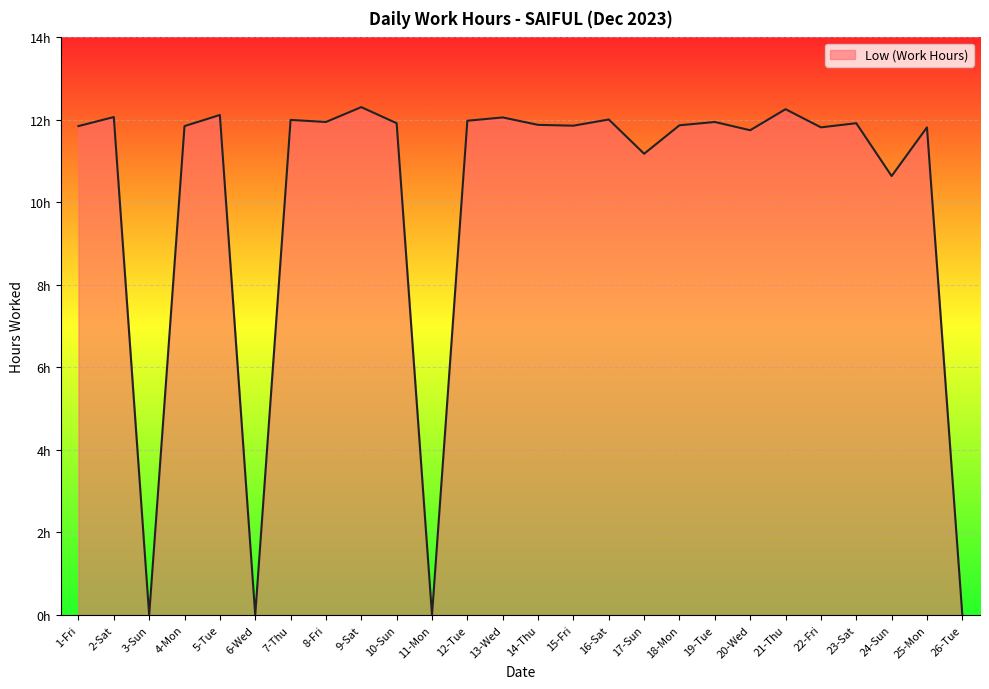

Is this an area chart (filled region under the line)?

Yes